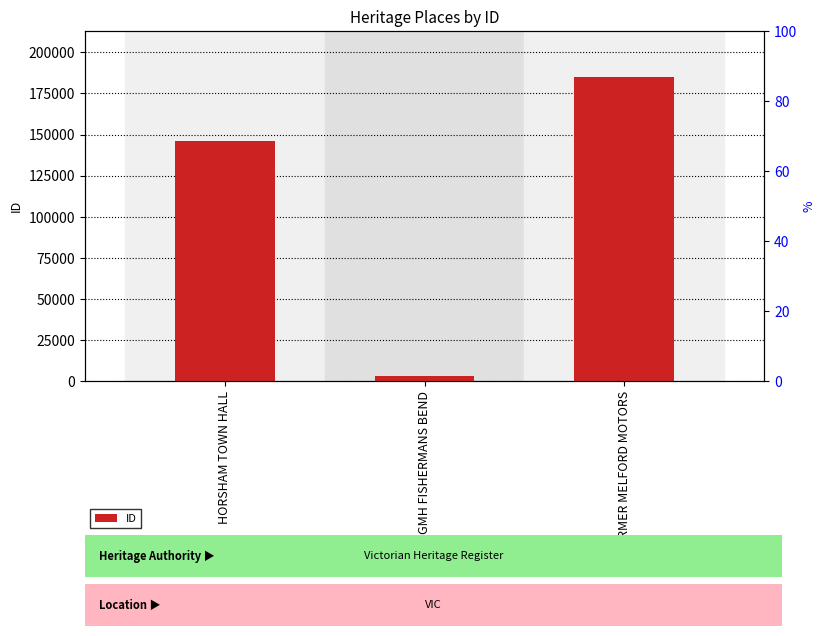

Does the chart contain stacked bars?

No